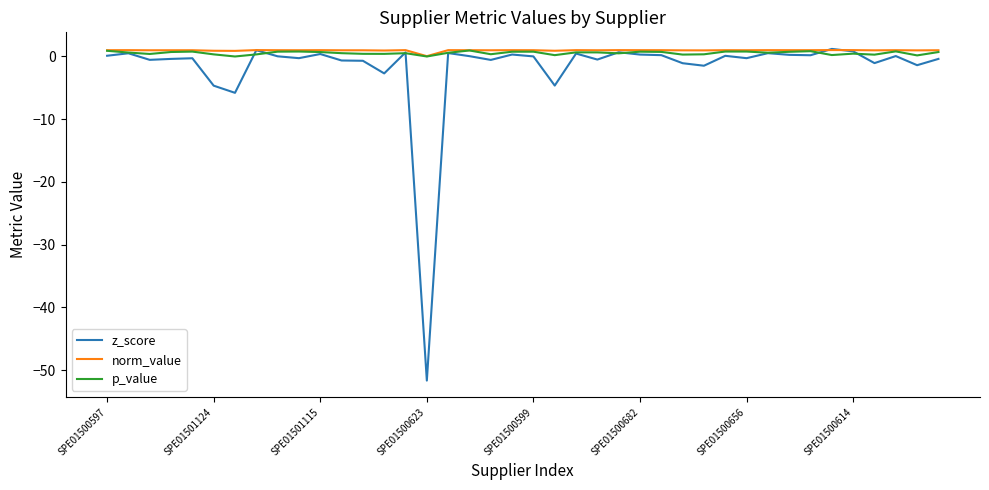

What is the average value of the z_score series?

-1.8